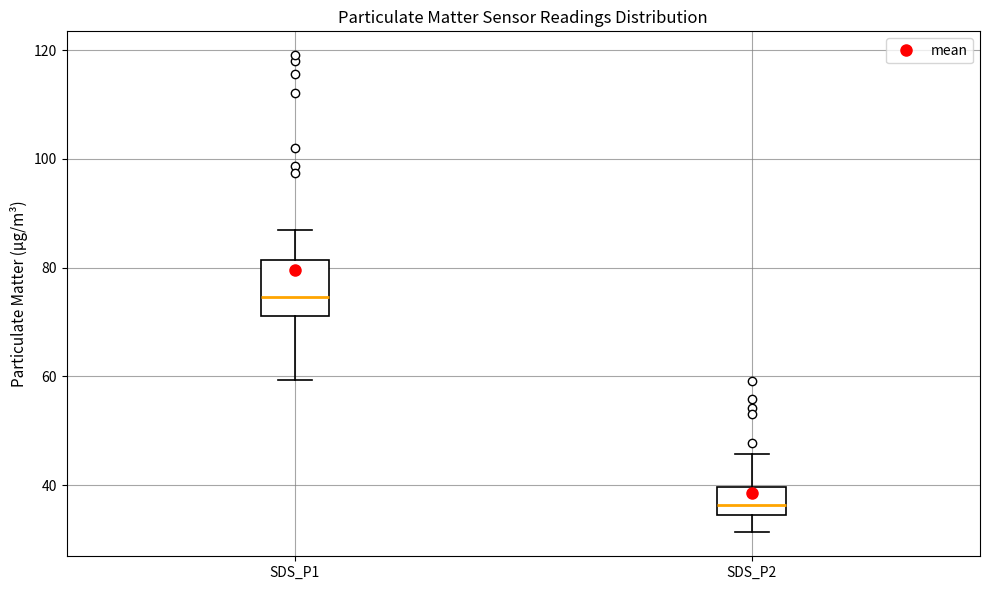

Reading left to right, transcribe this box plot: for each box, give where its median line is, the range the box spans, and where its two whiskers end, as read against the y-axis. The values are not printed on the chart, so give them approximately, as read against the axis.

SDS_P1: median 74, box 72 to 82, whiskers 60 to 88
SDS_P2: median 36, box 34 to 40, whiskers 32 to 46